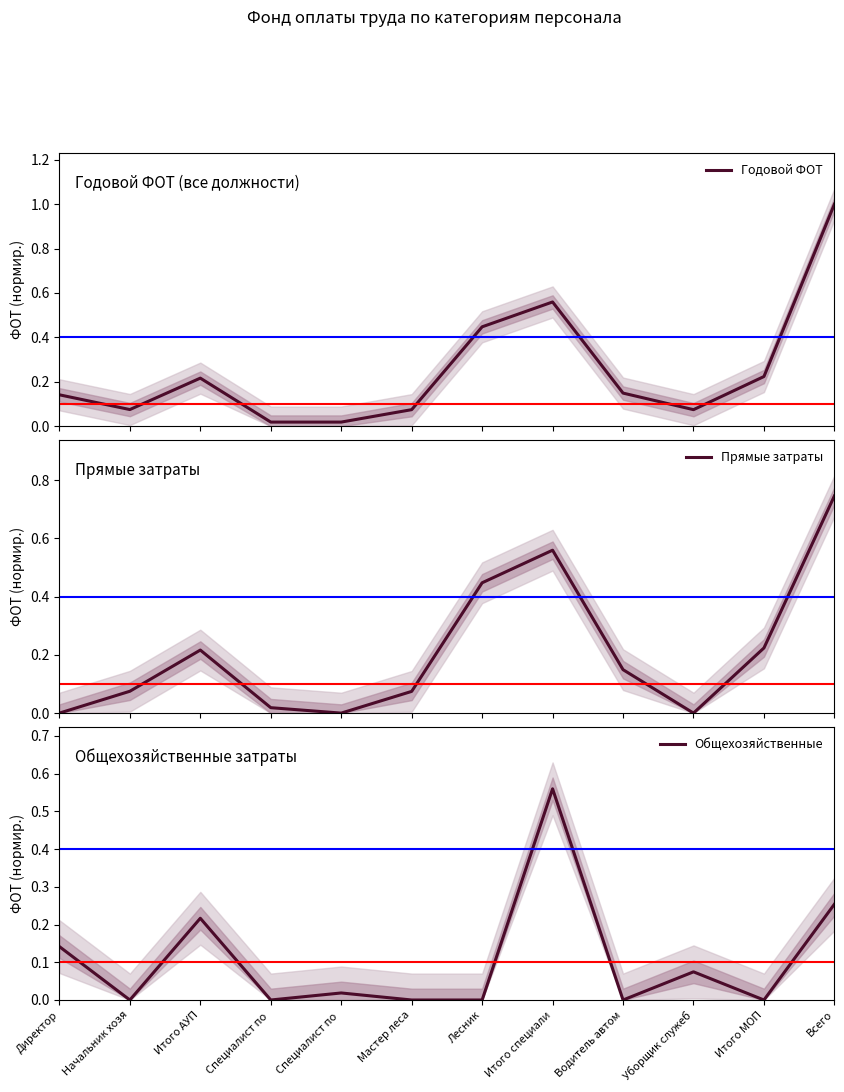

At which category does Годовой ФОТ reach its first local peak?

Итого АУП